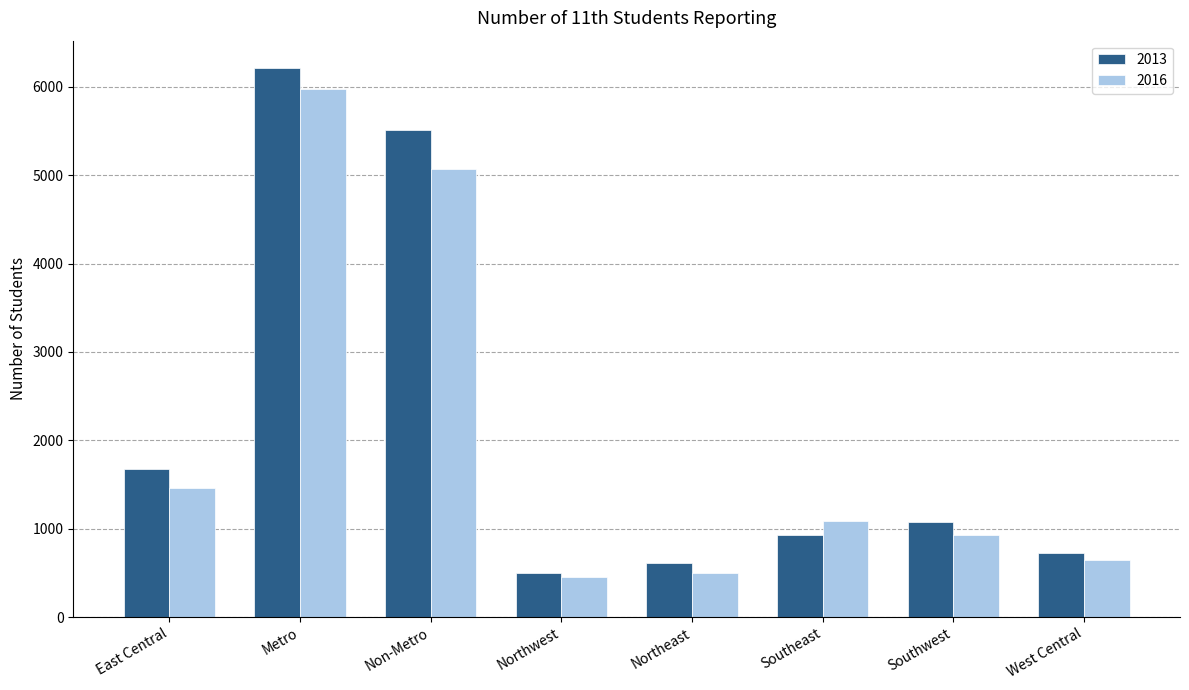

The 2013 series shows 235 at Northwest. True or false?

False